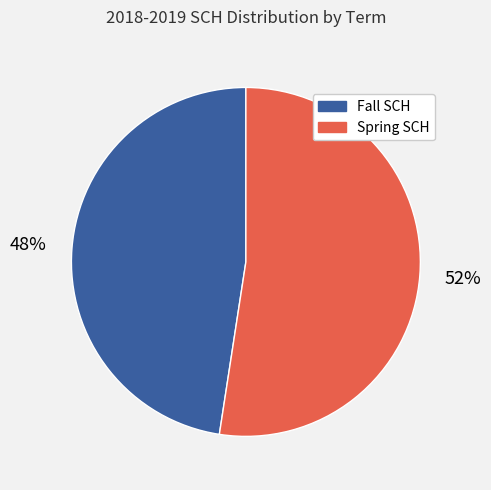

Which has a higher value, Spring SCH or Fall SCH?

Spring SCH